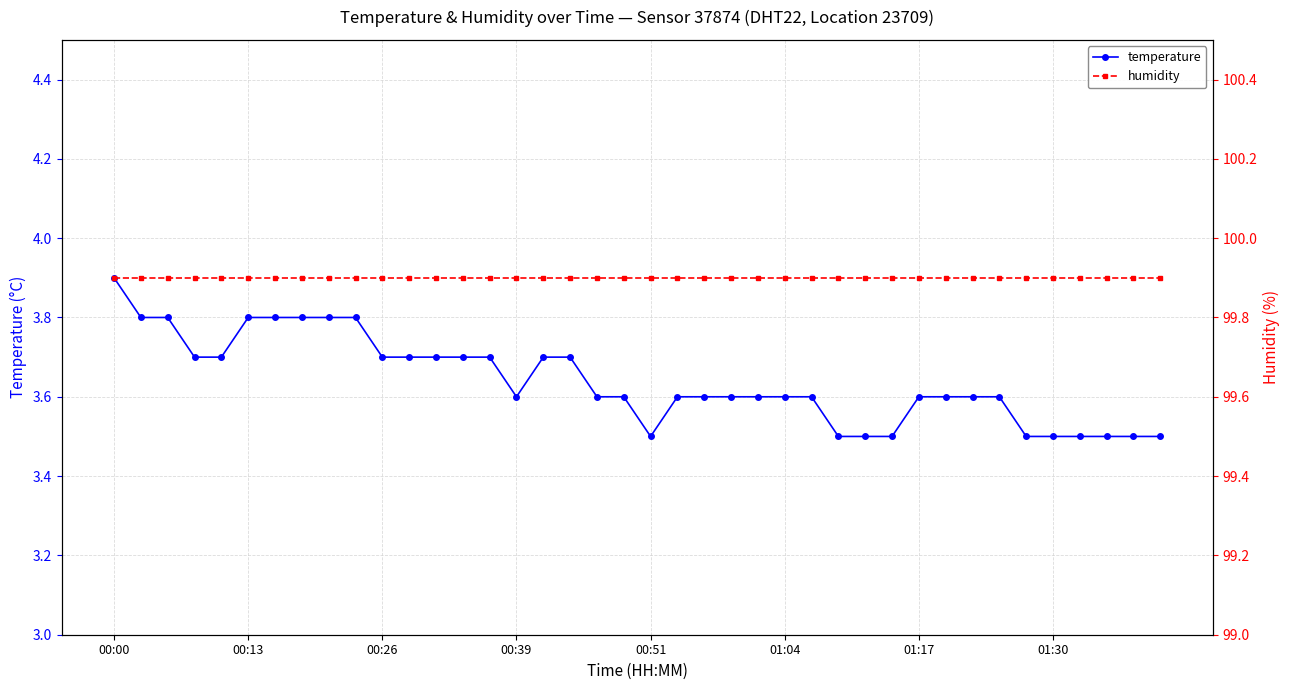

True or false: humidity has more than 0 points higher than both neighbors.

False